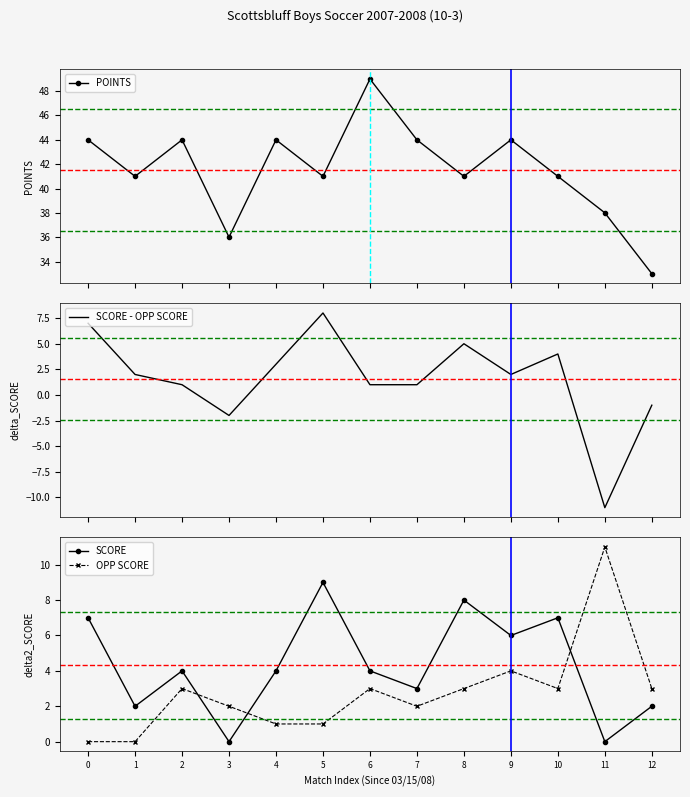

At which category does the chart reach its peak across all series?

6